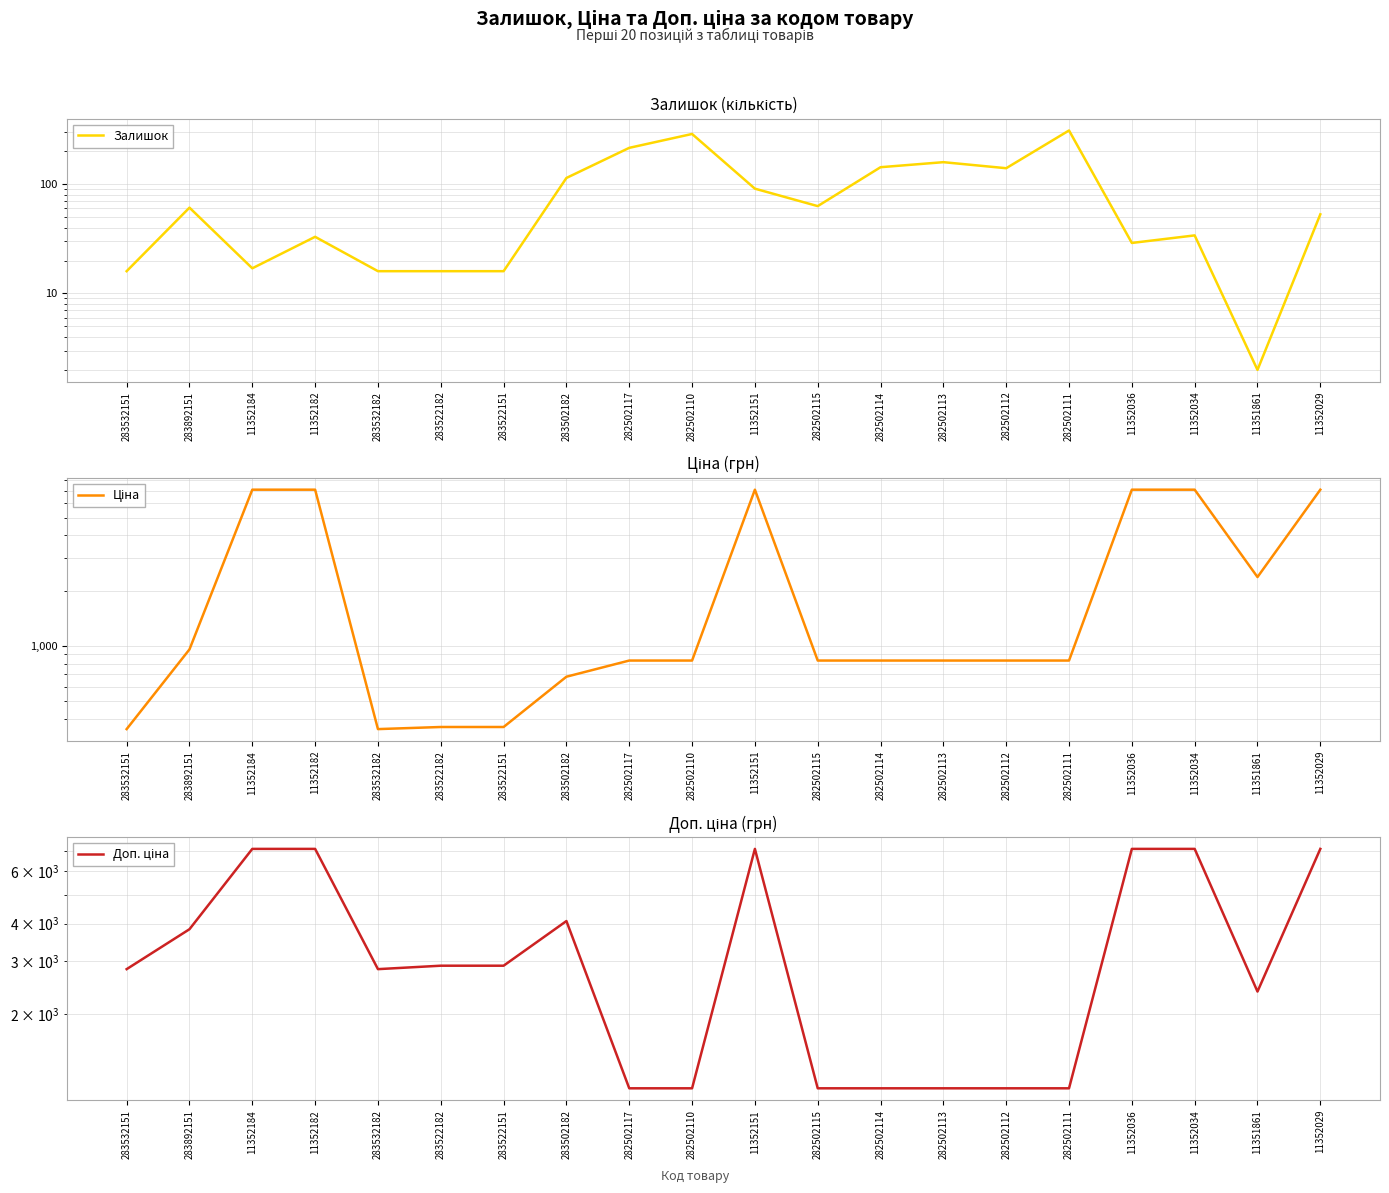

What is the average value of the Залишок series?

90.8